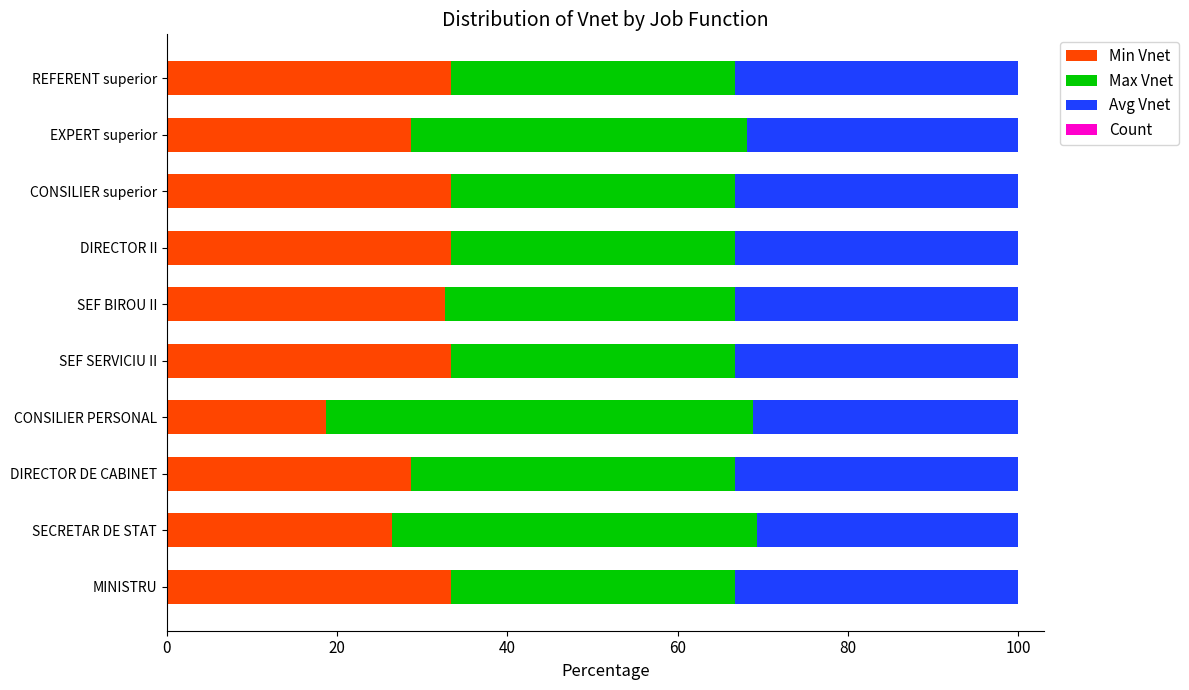

What is the maximum value for Min Vnet?

33.3